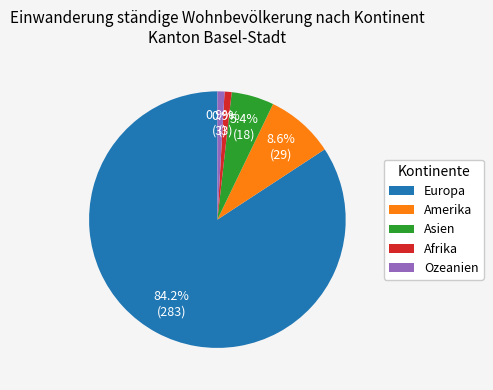

Is Europa the majority of the pie?

Yes